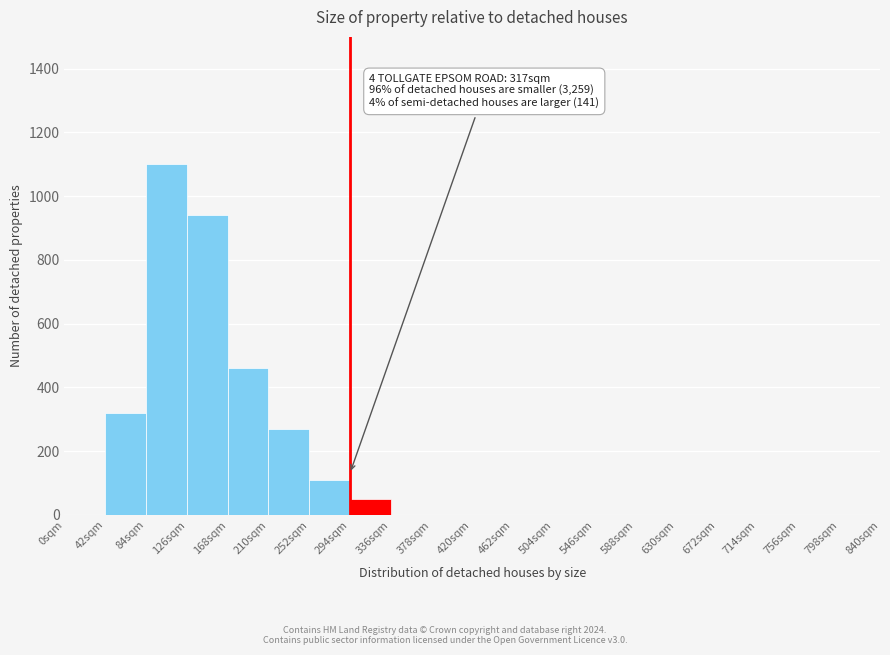

Over which range of the x-axis is the bar tallest?

84 to 126